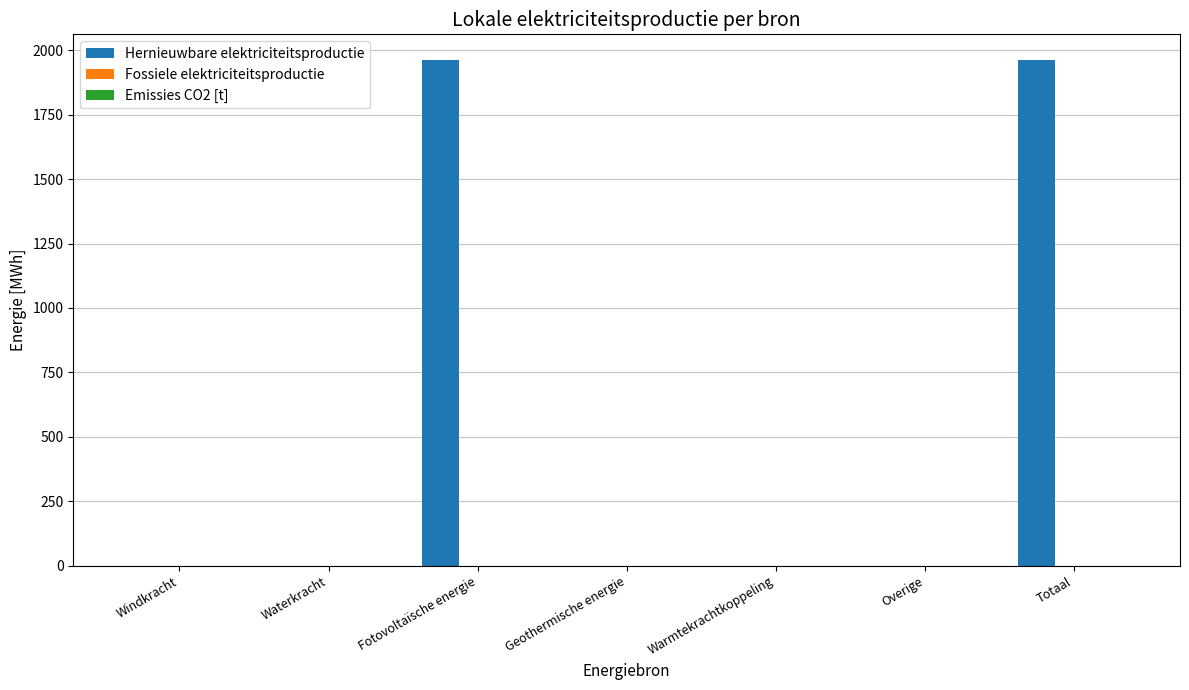

How many categories are shown in the chart?

7